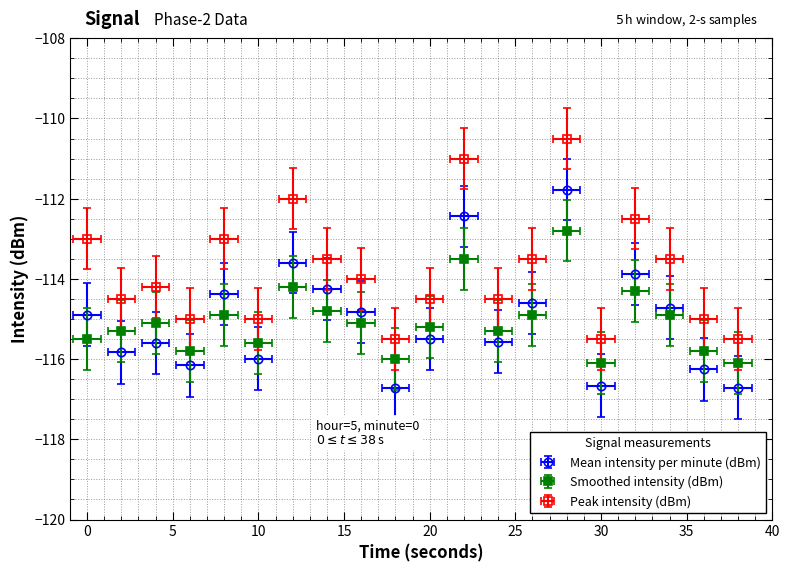

True or false: Peak intensity (dBm) and Smoothed intensity (dBm) cross at least once.

False